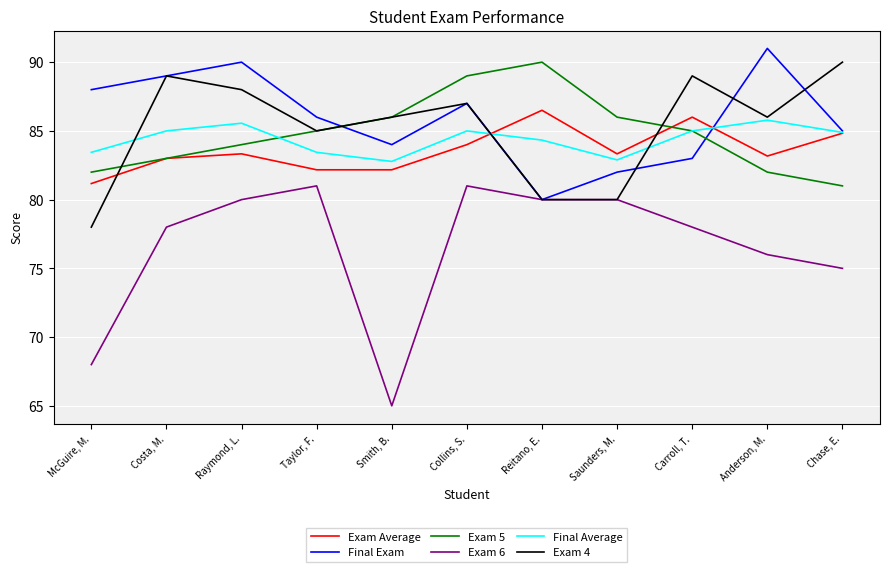

At how many categories does at least one series exceed 70?

11